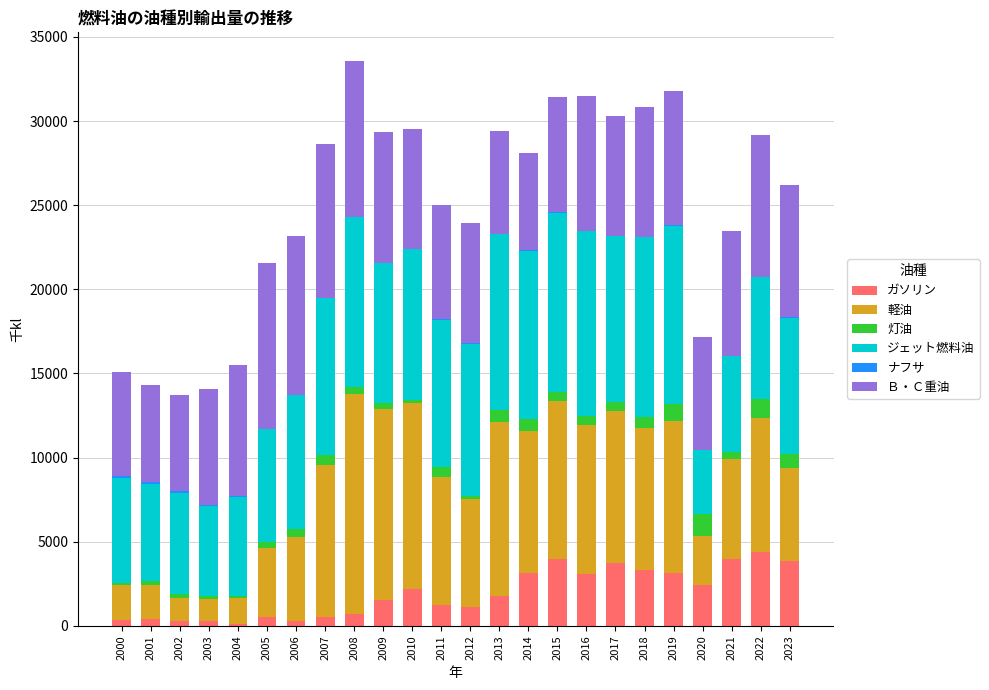

The value of ガソリン at 2017 is 1896.3. True or false?

False